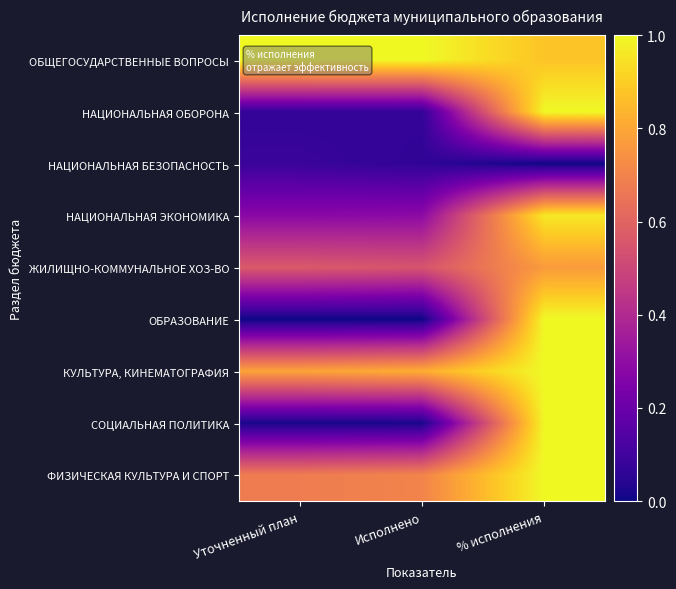

Which series has the largest total across all categories?

ОБЩЕГОСУДАРСТВЕННЫЕ ВОПРОСЫ